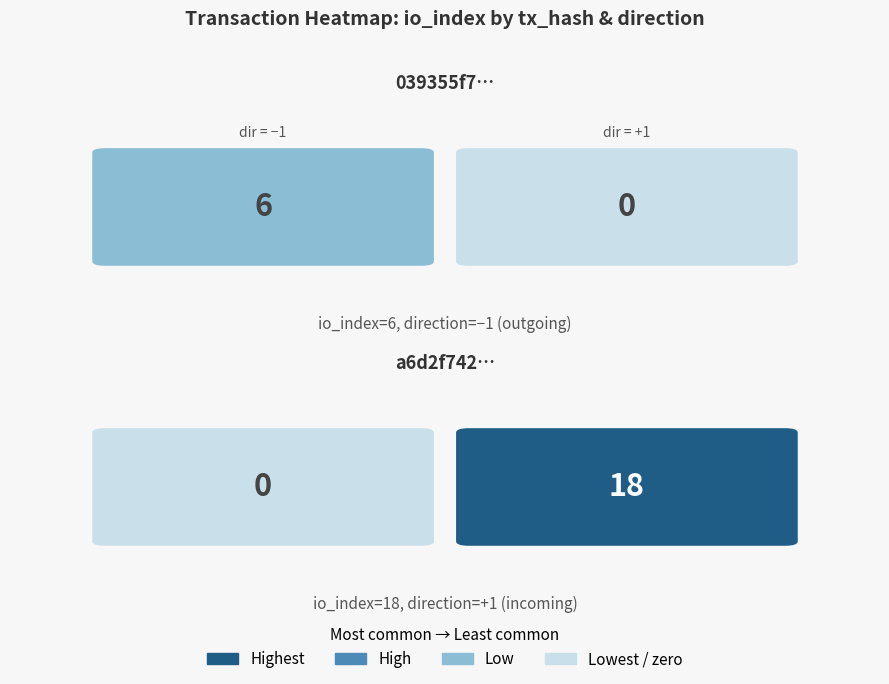

The value of 039355f7598bce0a07766663fa2961c0400eb2a at direction is 0. True or false?

False